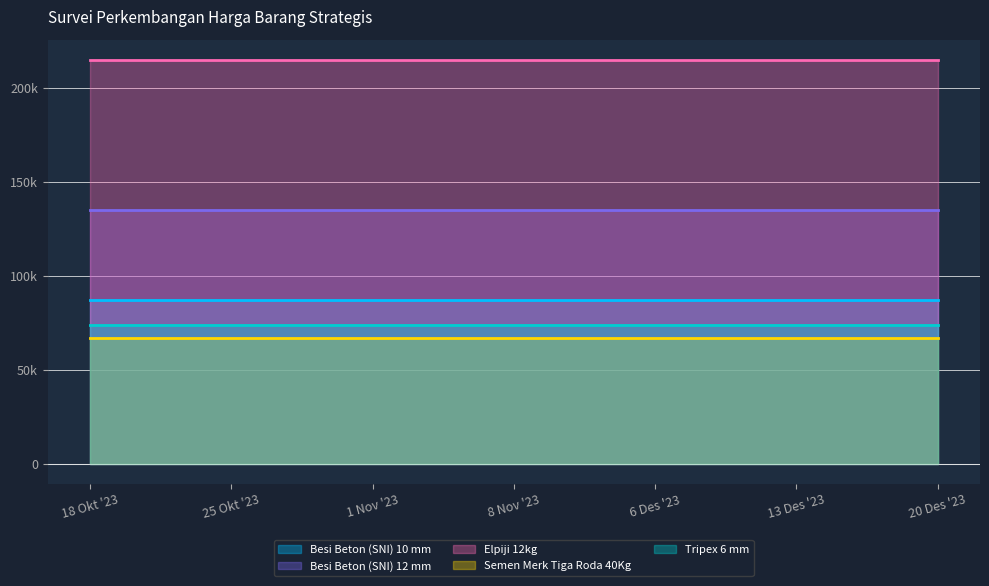

Which label corresponds to the largest value in the chart?

18 Okt '23